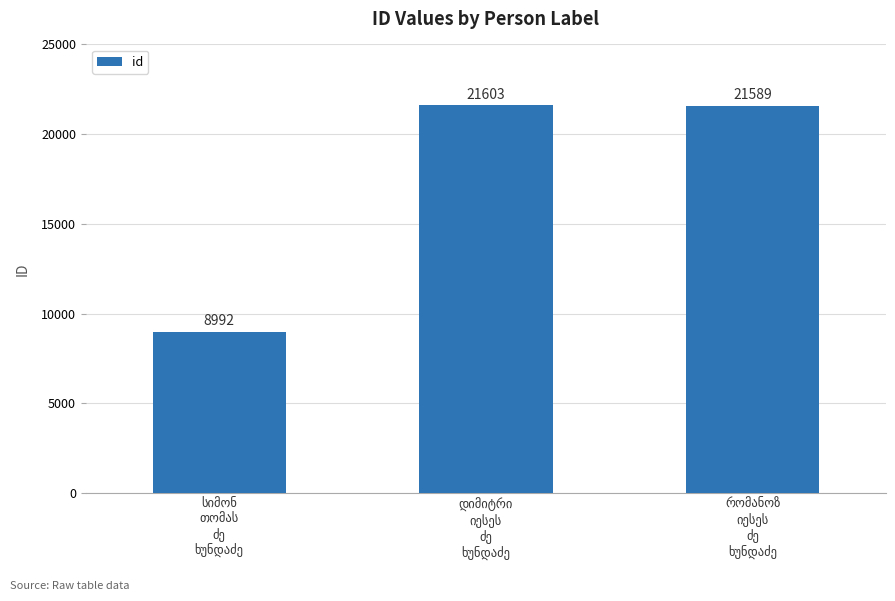

What is the value of the 1st bar from the left?

8992